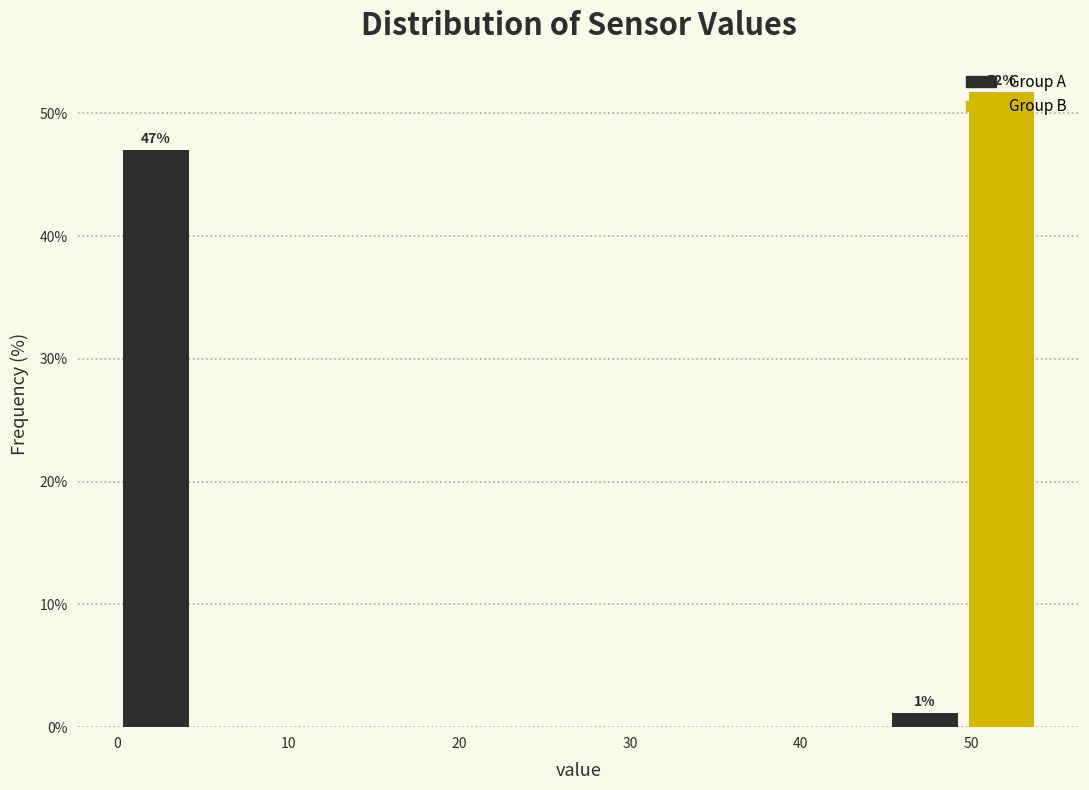

Over which range of the x-axis is the bar tallest?

50 to 54